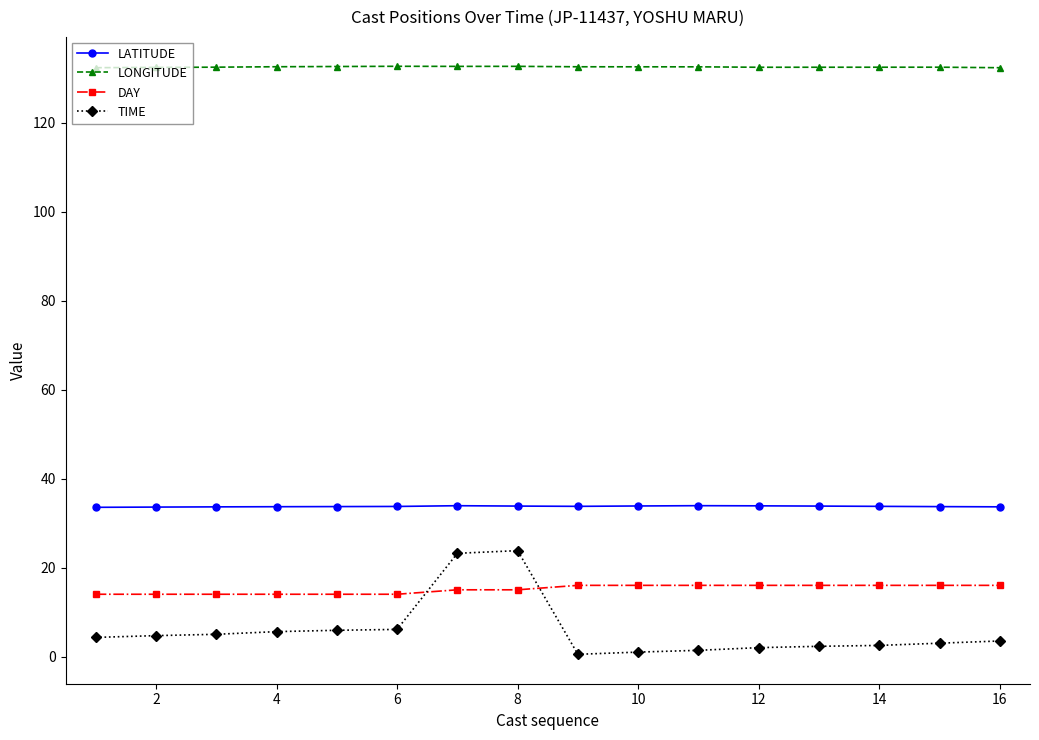

True or false: DAY and LATITUDE cross at least once.

False